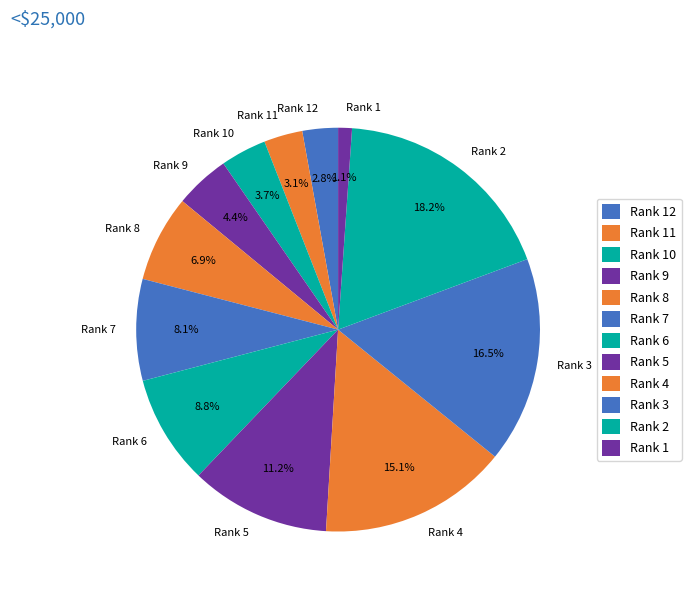

To the nearest percent, what portion does Rank 5 represent?

11%